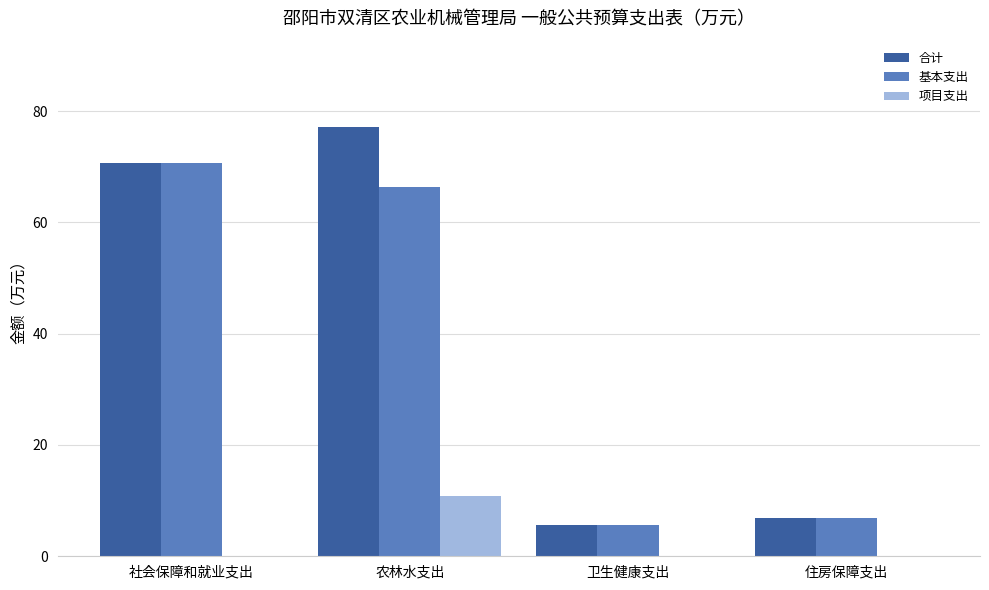

What value does the 基本支出 series have at 农林水支出?

66.4